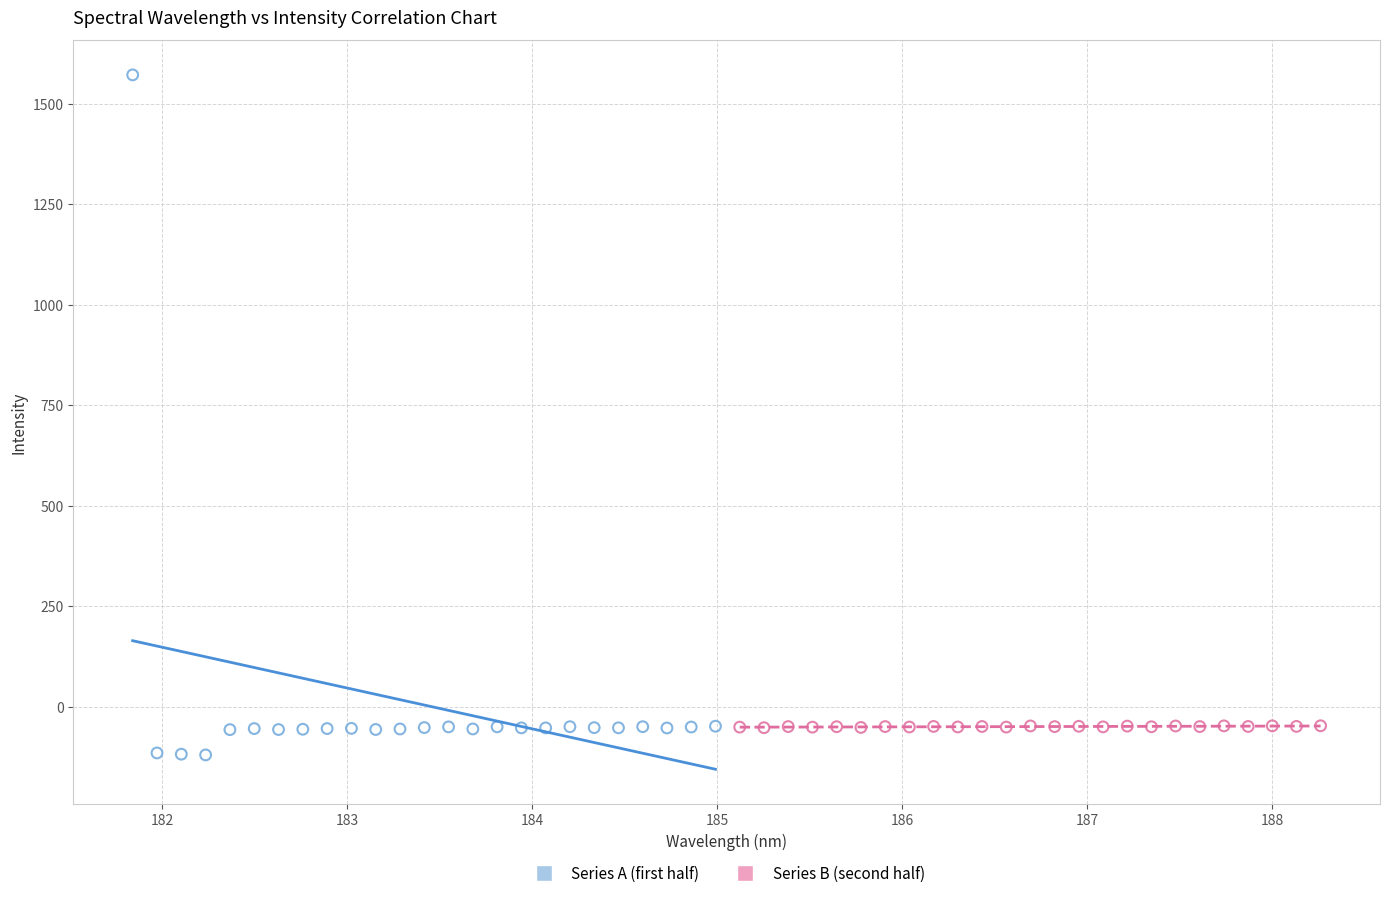

Which series has the widest spread of Y values?

Series A (first half)